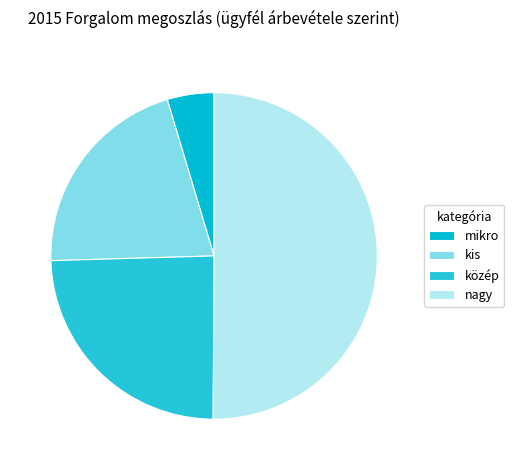

The mikro slice represents 1% of the pie. True or false?

False